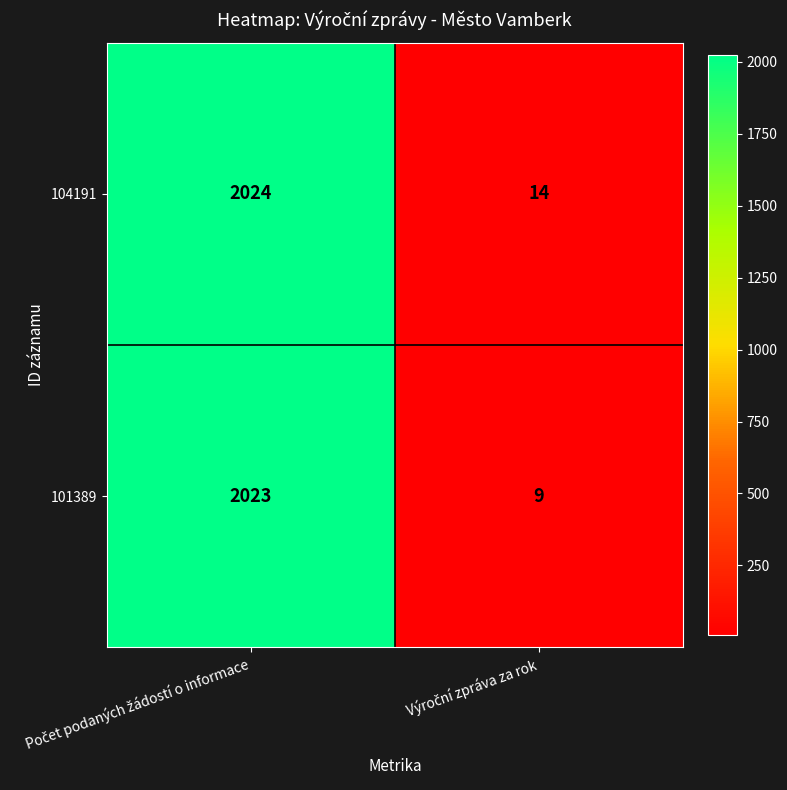

How many series are shown in this chart?

2